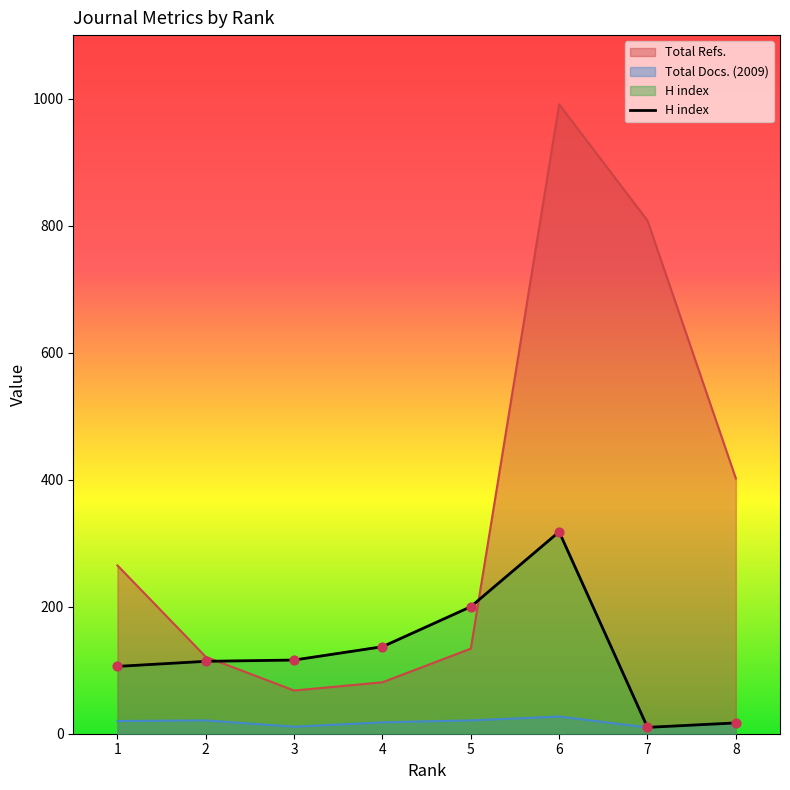

What is the ratio of the value at 4 to the value at 3?

1.2